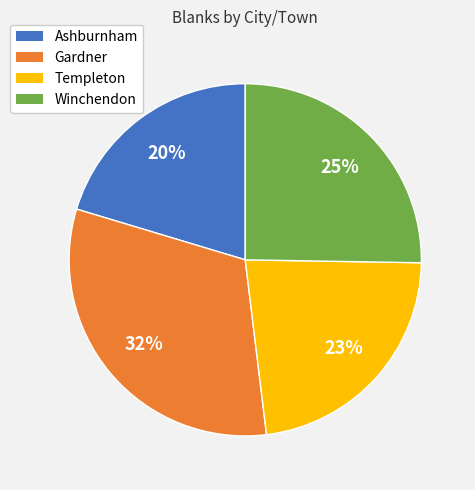

To the nearest percent, what portion does Gardner represent?

32%